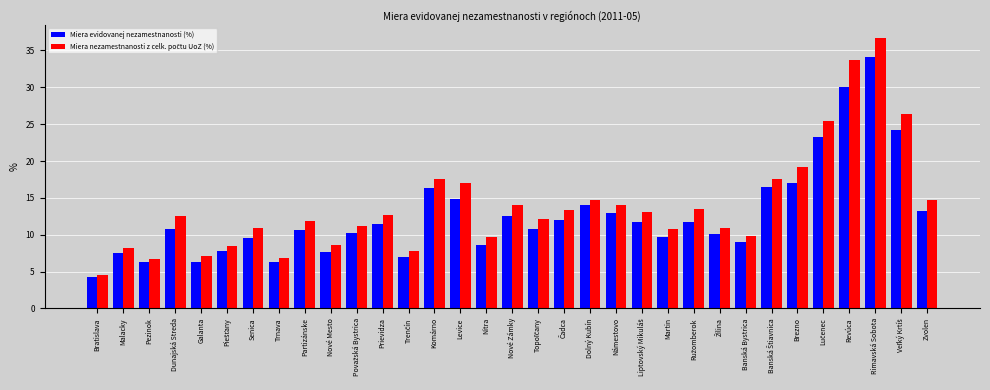

What is the difference between the second highest and second lowest values in the Miera evidovanej nezamestnanosti (%) series?

23.7